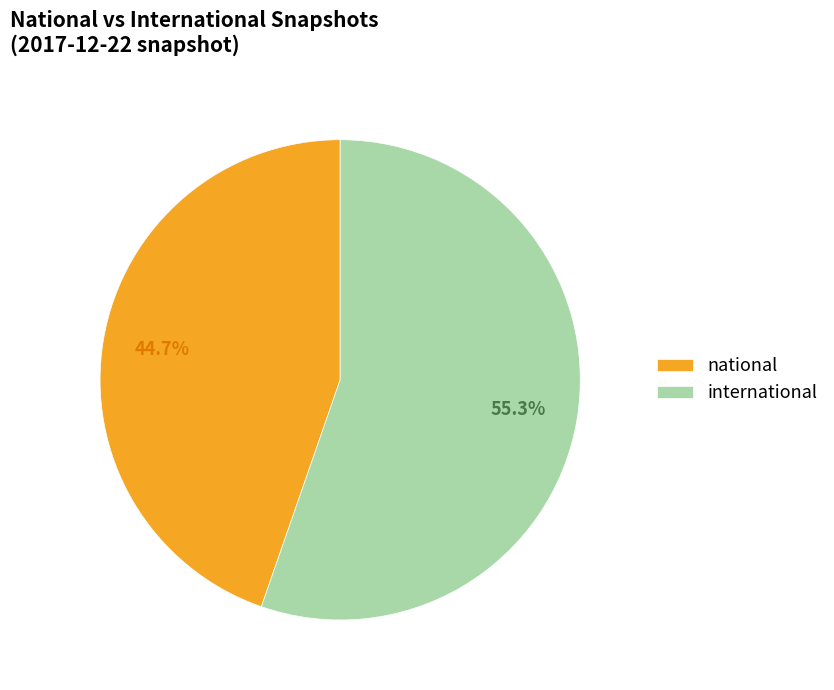

To the nearest percent, what is the difference between the largest and smallest slice percentages?

11%